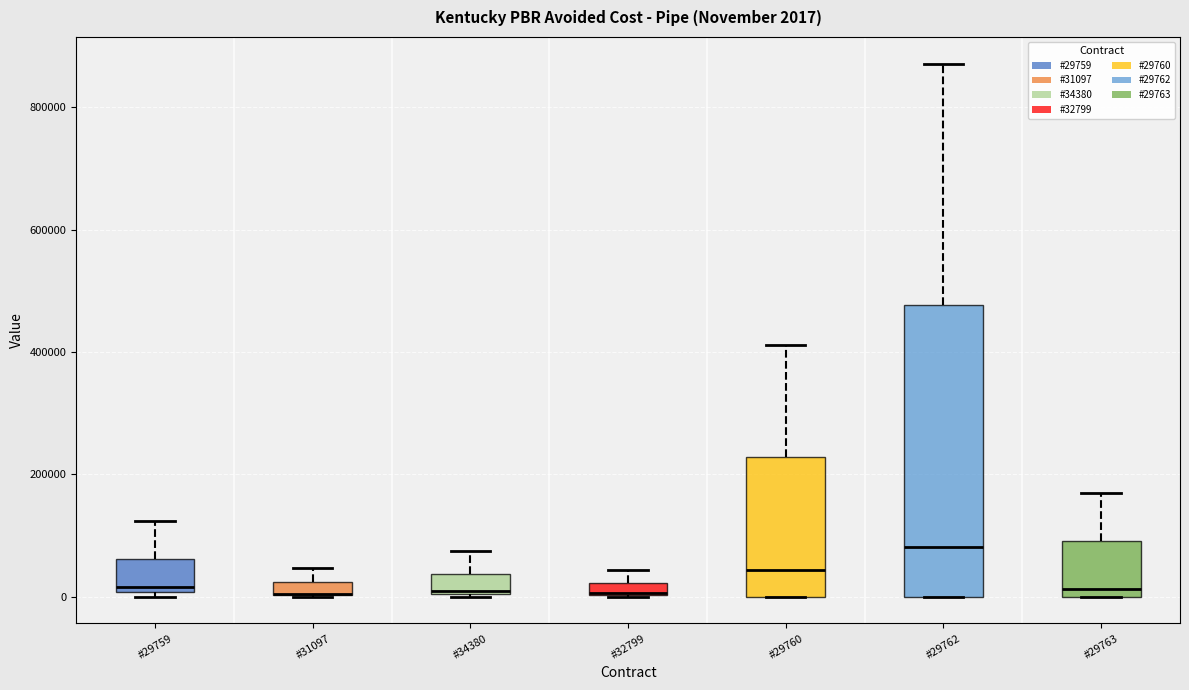

Comparing the boxes themselves (not the whiskers), which one is the tallest?

#29762